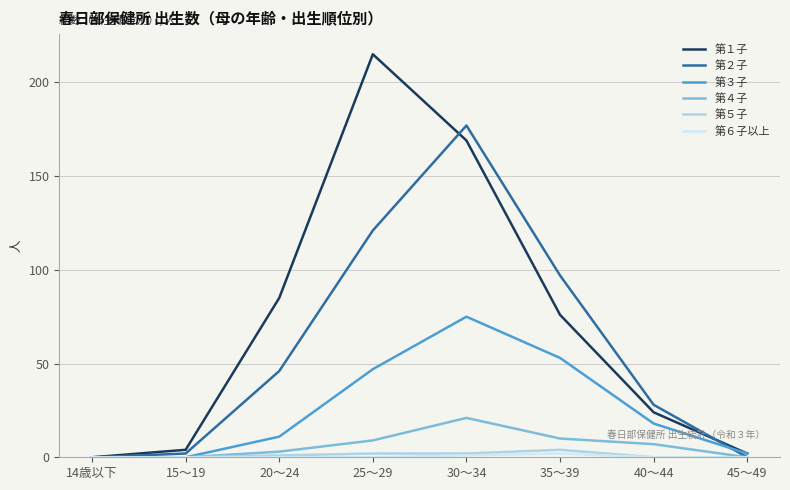

What is the difference between the 第１子 values at 25～29 and 45～49?

213